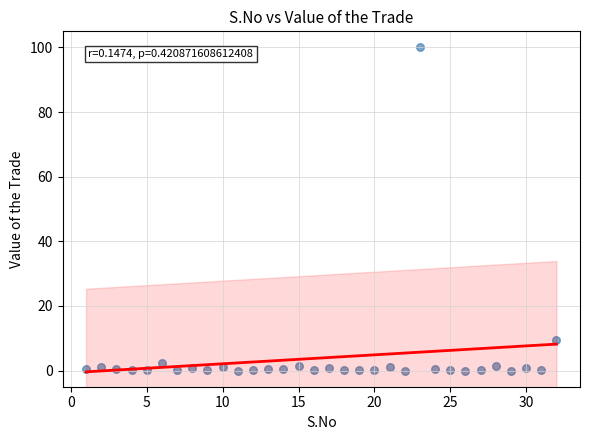

What is the range of X values (max minus min)?

31.0